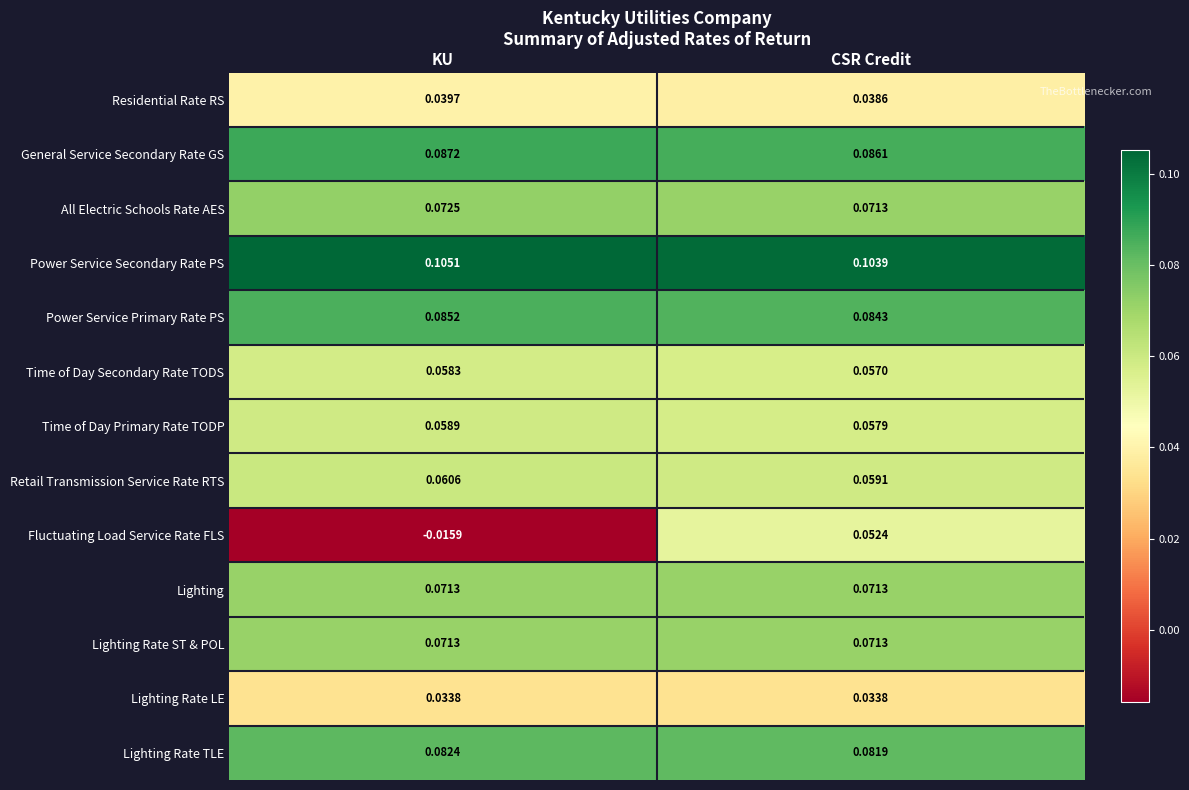

Which category has the lowest value across all series?

KU